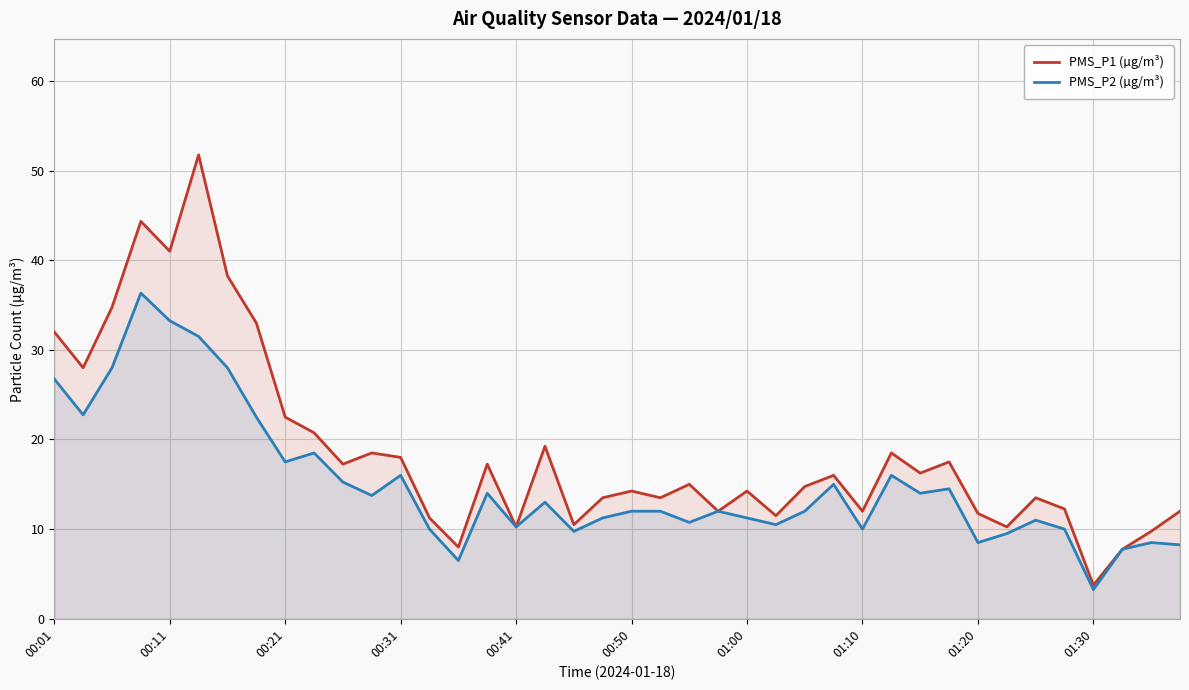

Which series has the largest range (max minus min)?

PMS_P1 (µg/m³)